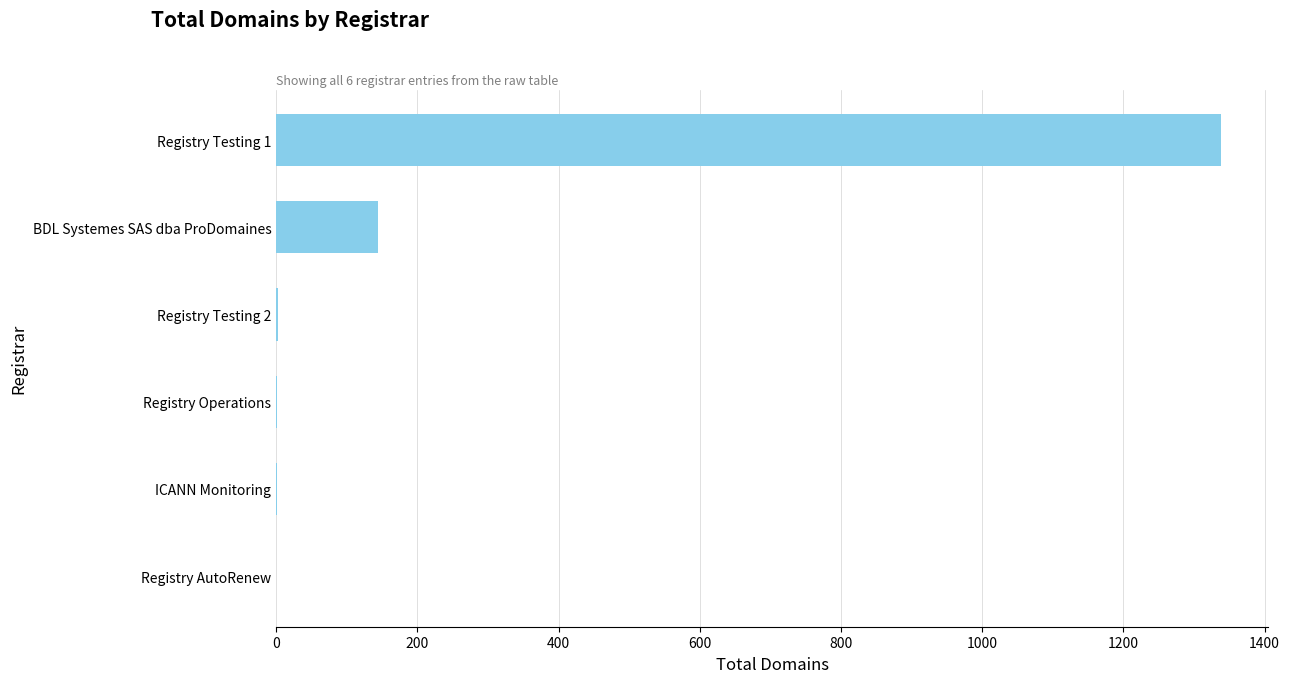

Are the bars grouped side by side (vs. stacked)?

No